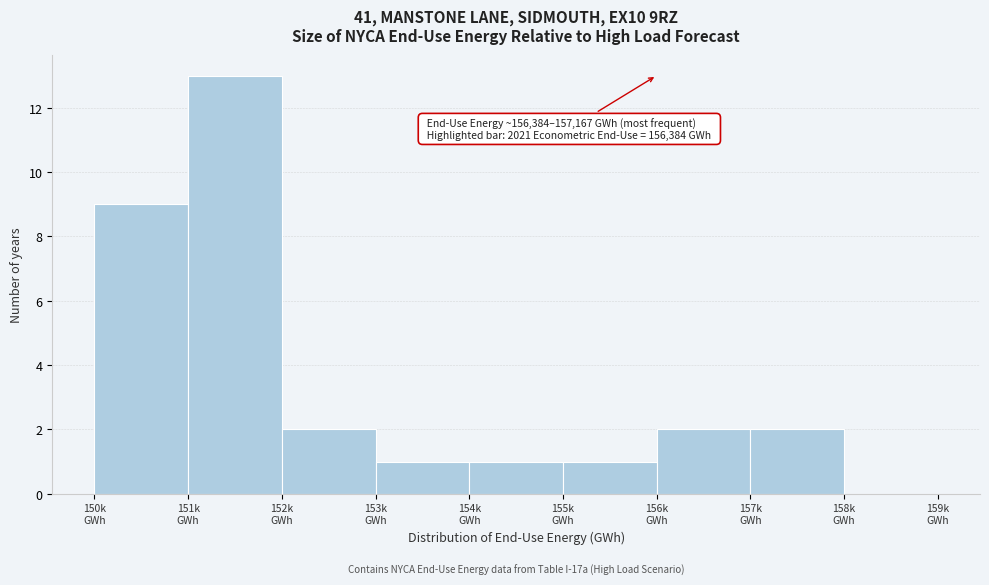

What is the greatest value displayed?

13